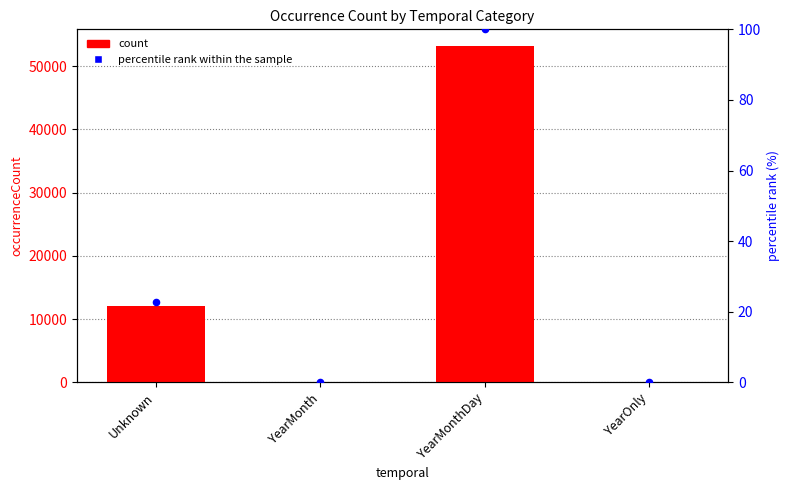

At how many categories does at least one series exceed 39255?

1